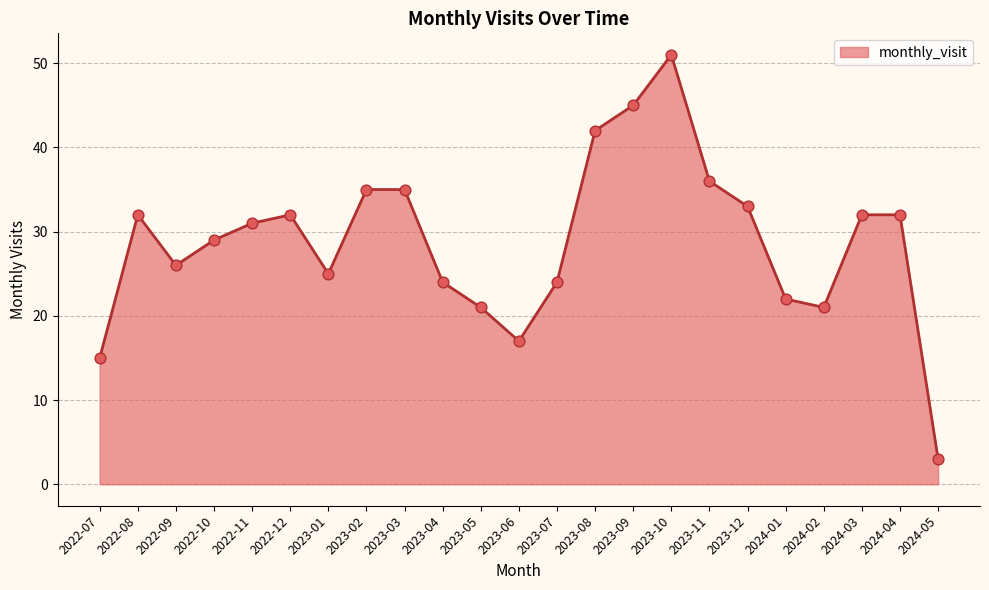

What is the ratio of the value at 2023-08 to the value at 2024-03?

1.3